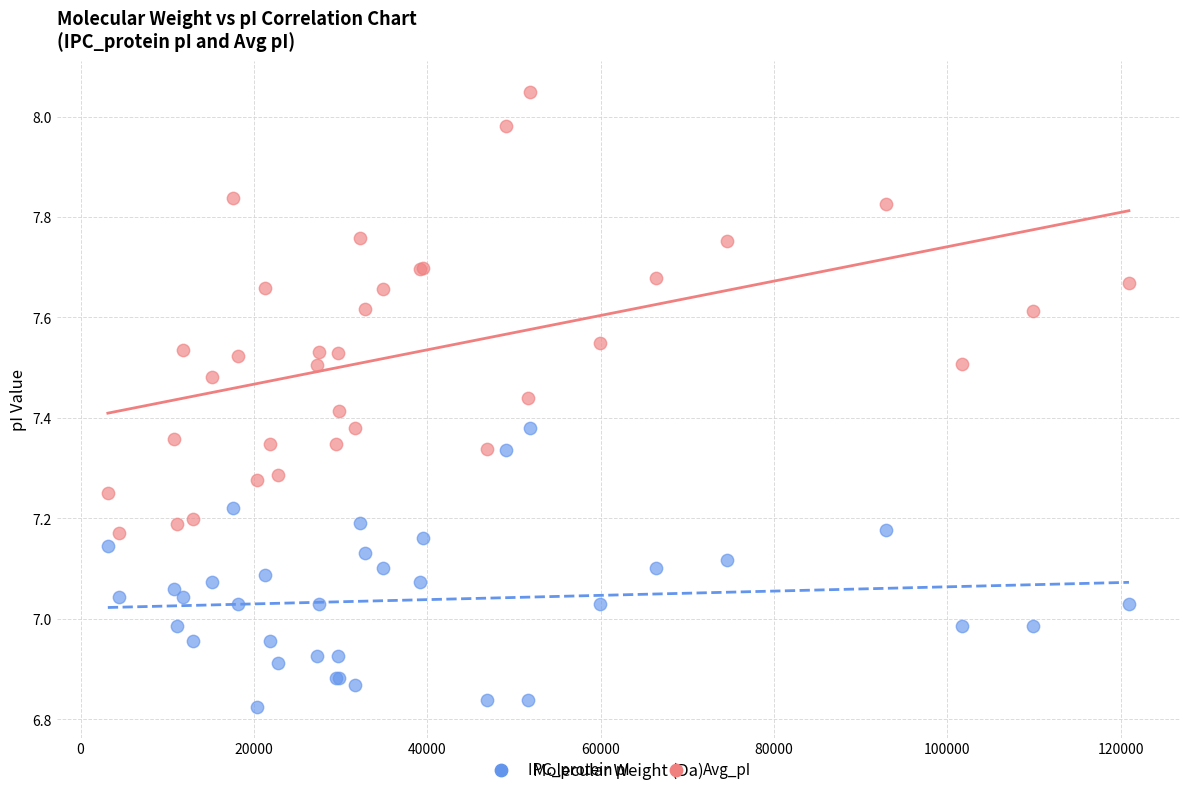

Which series has the widest spread of Y values?

Avg_pI